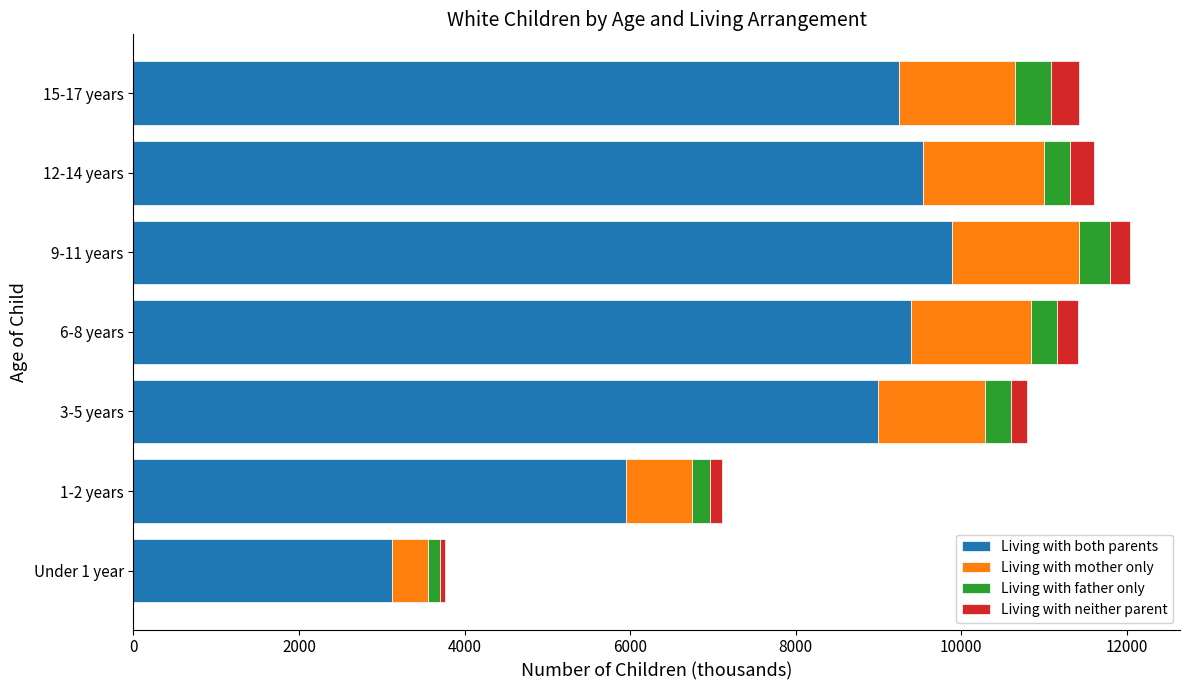

What is the lowest value of the Living with both parents series?

3125